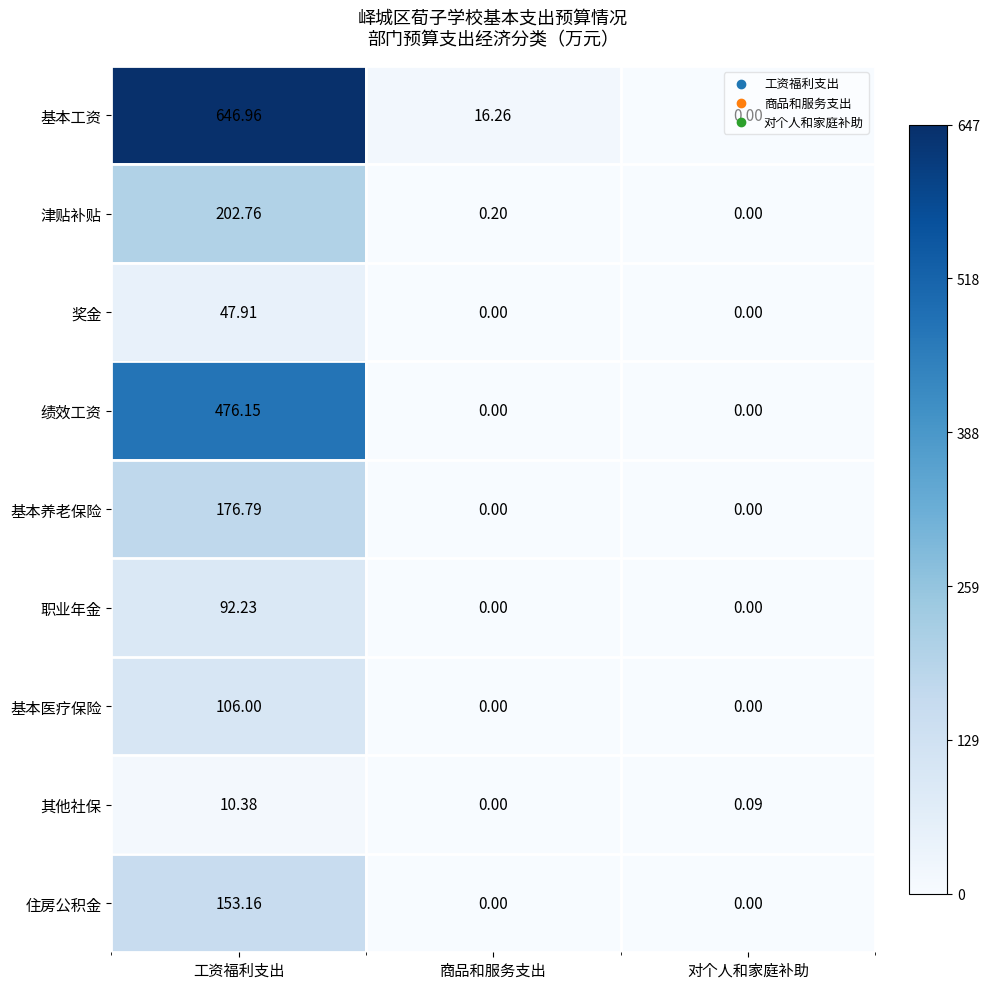

Which series changed the most between 工资福利支出 and 商品和服务支出?

基本工资